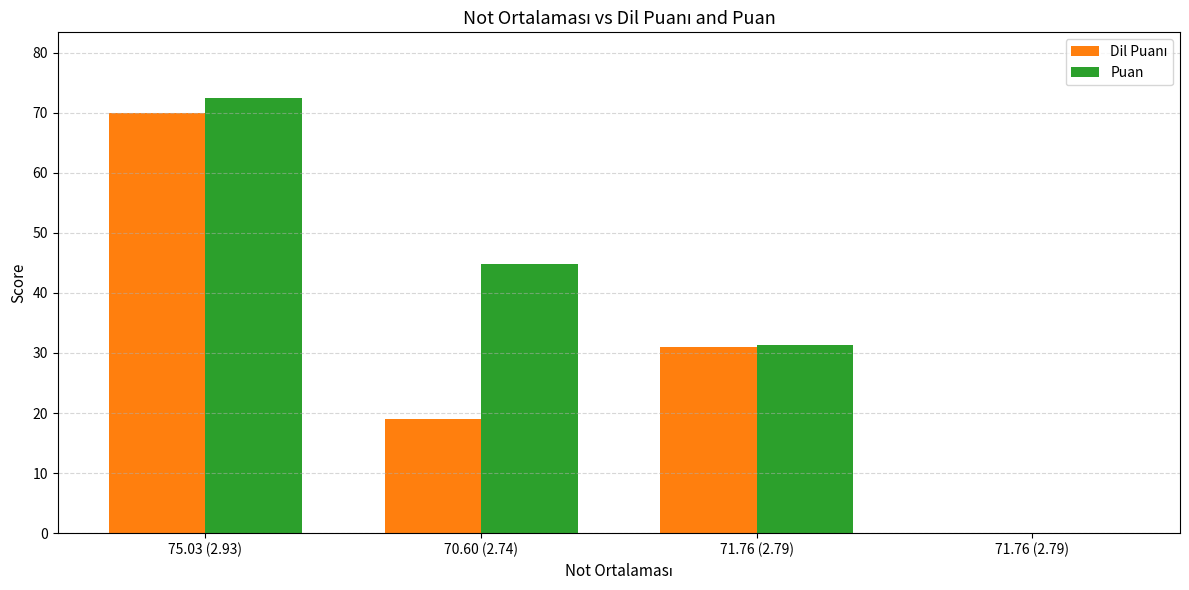

How many distinct data groups are displayed?

2